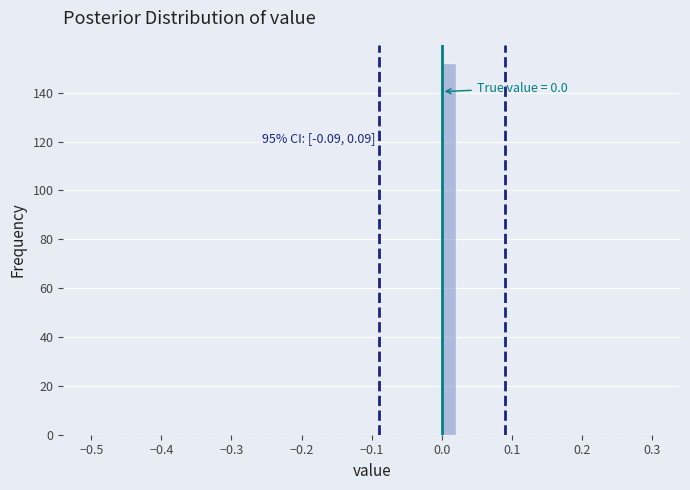

Read against the x-axis, roughly where is the centre of the tallest bar?

0.01